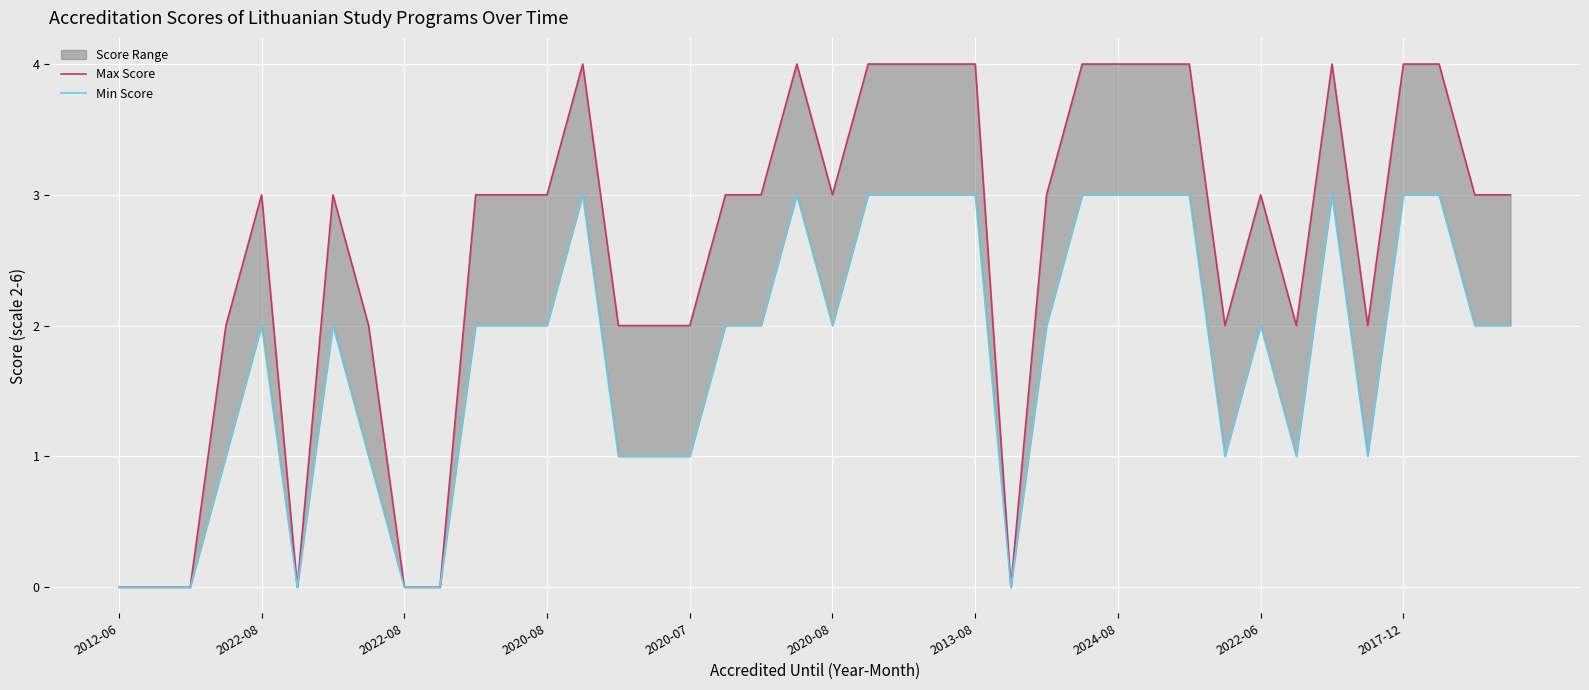

Is it true that Max Score equals 1 at 2020-07?

False